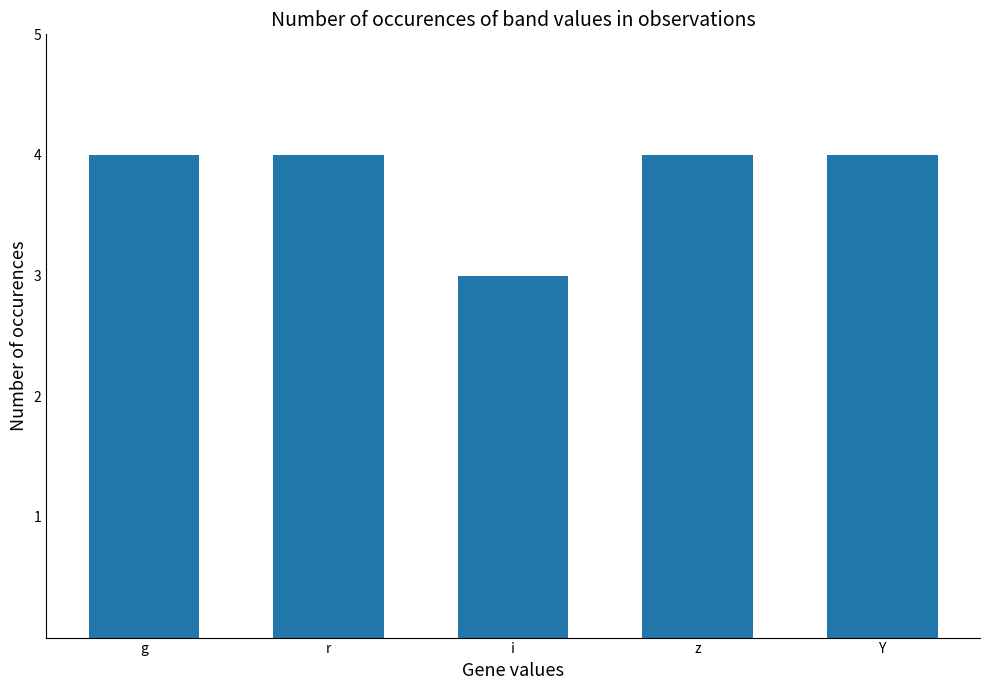

Reading right to left, extract all data points from this chart.

4	4	3	4	4